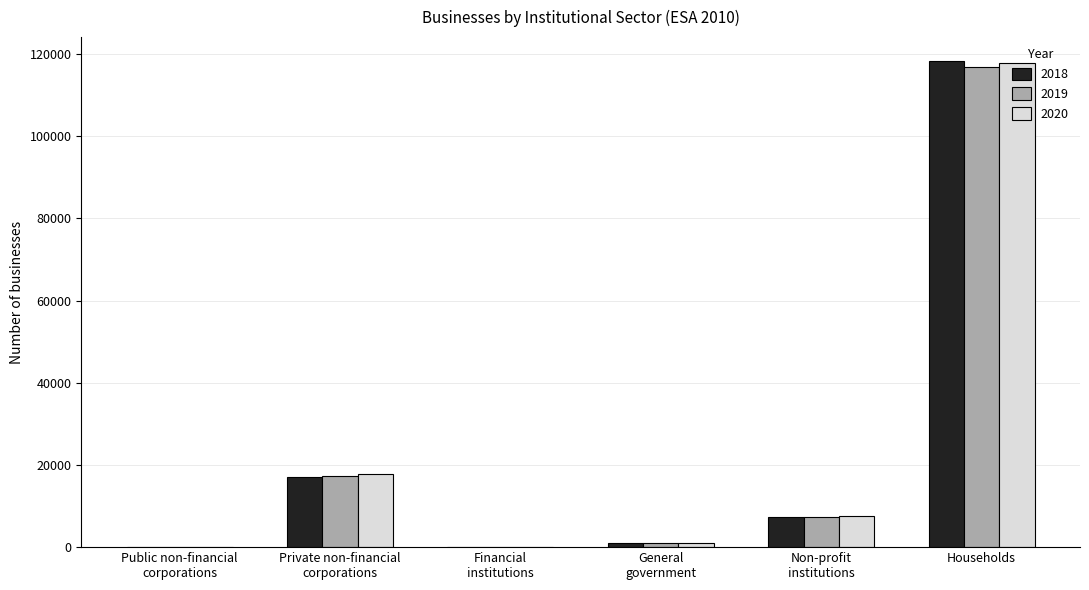

What is the greatest value displayed?

118182